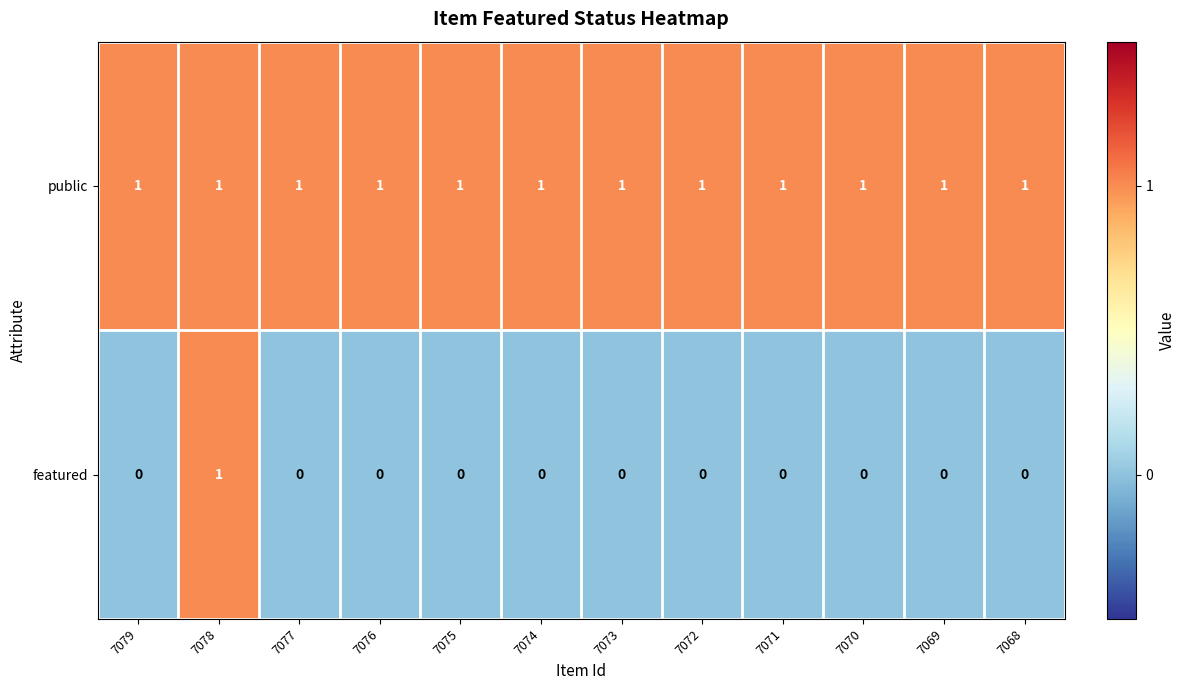

The value of featured at 7077 is 0. True or false?

True